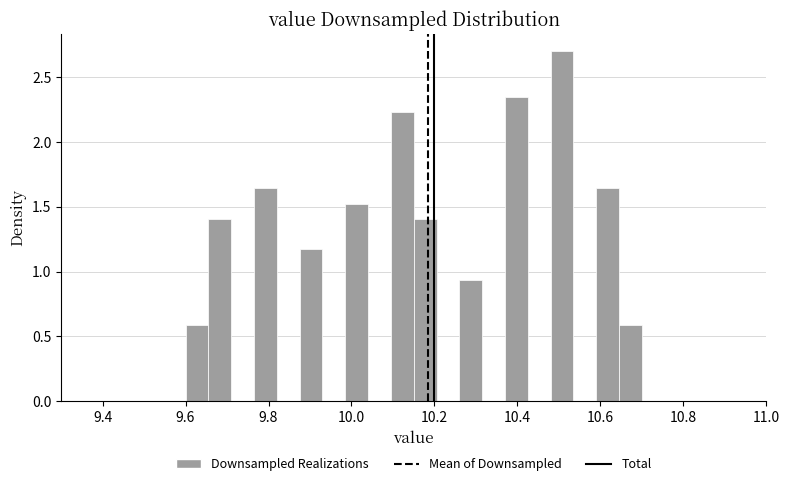

Around what value on the x-axis is the tallest bar? Give the approximate position of its centre, as read against the axis.

10.50